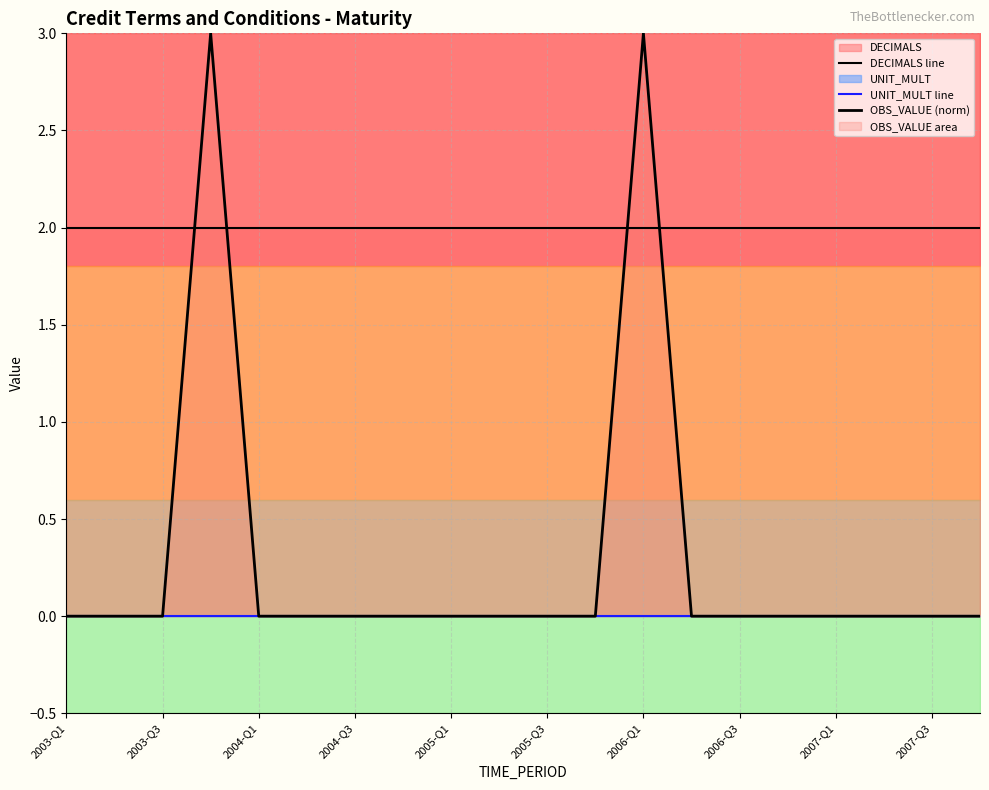

Rank the series by their maximum value, from highest to lowest.

OBS_VALUE (norm), DECIMALS line, UNIT_MULT line